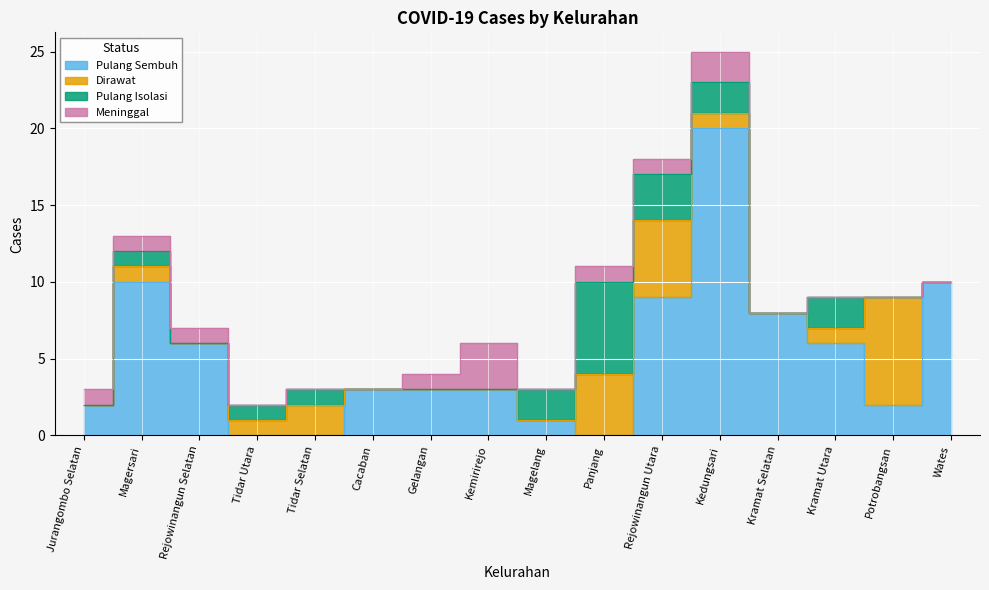

Which series changed the most between Jurangombo Selatan and Panjang?

Pulang Isolasi